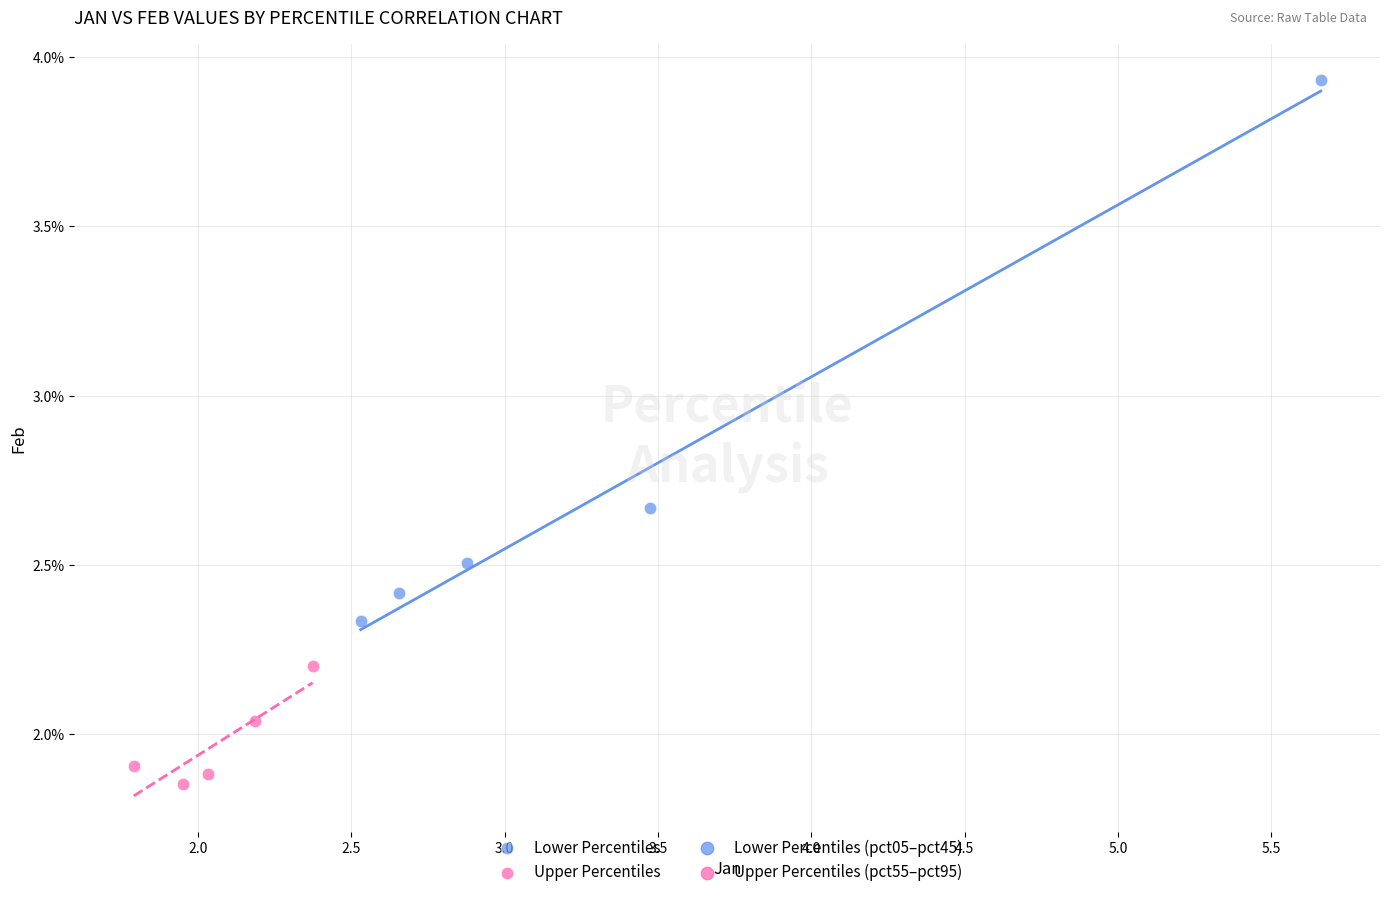

Which series has the widest spread of Y values?

Lower Percentiles